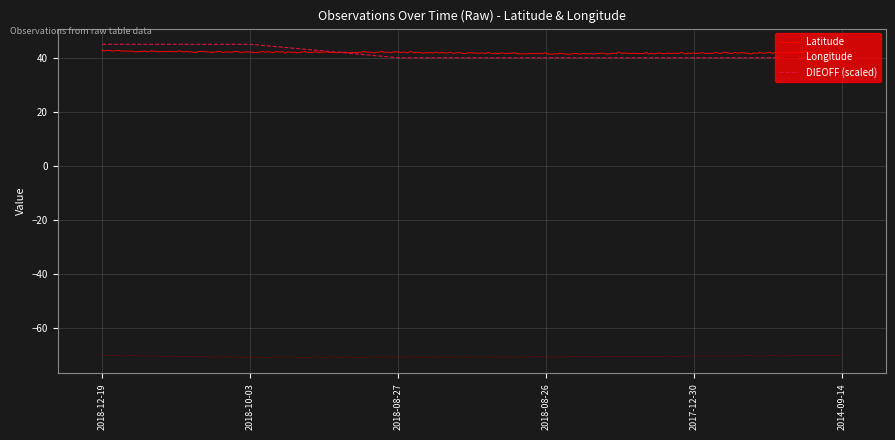

What is the minimum value for DIEOFF (scaled)?

40.0